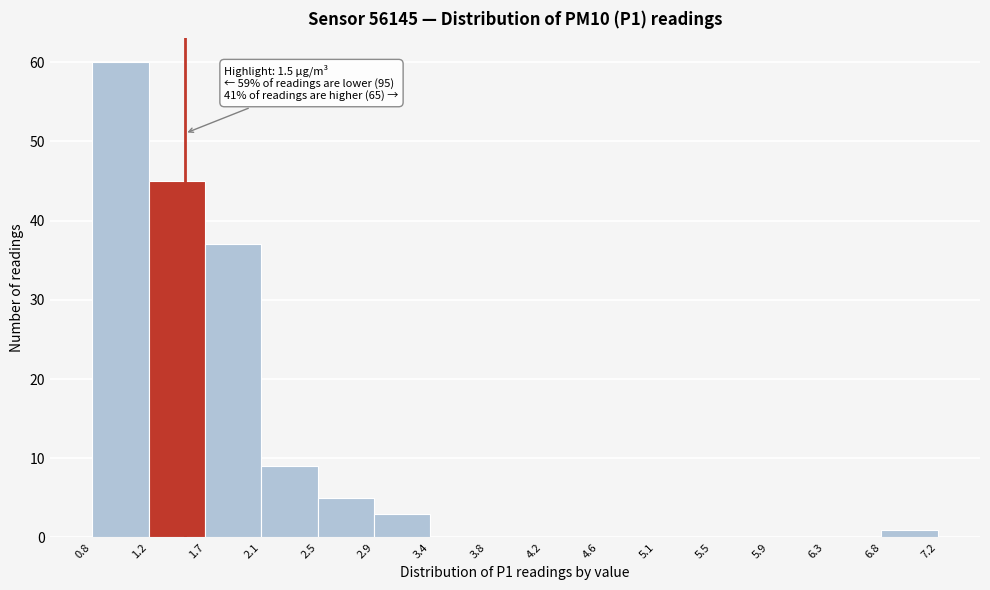

Which range on the x-axis has the tallest bar?

0.8 to 1.2